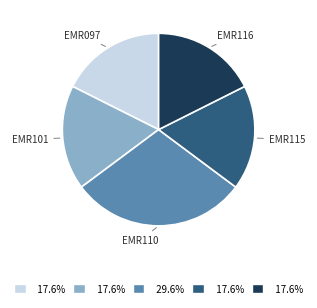

Is there any slice that represents more than half of the pie?

No